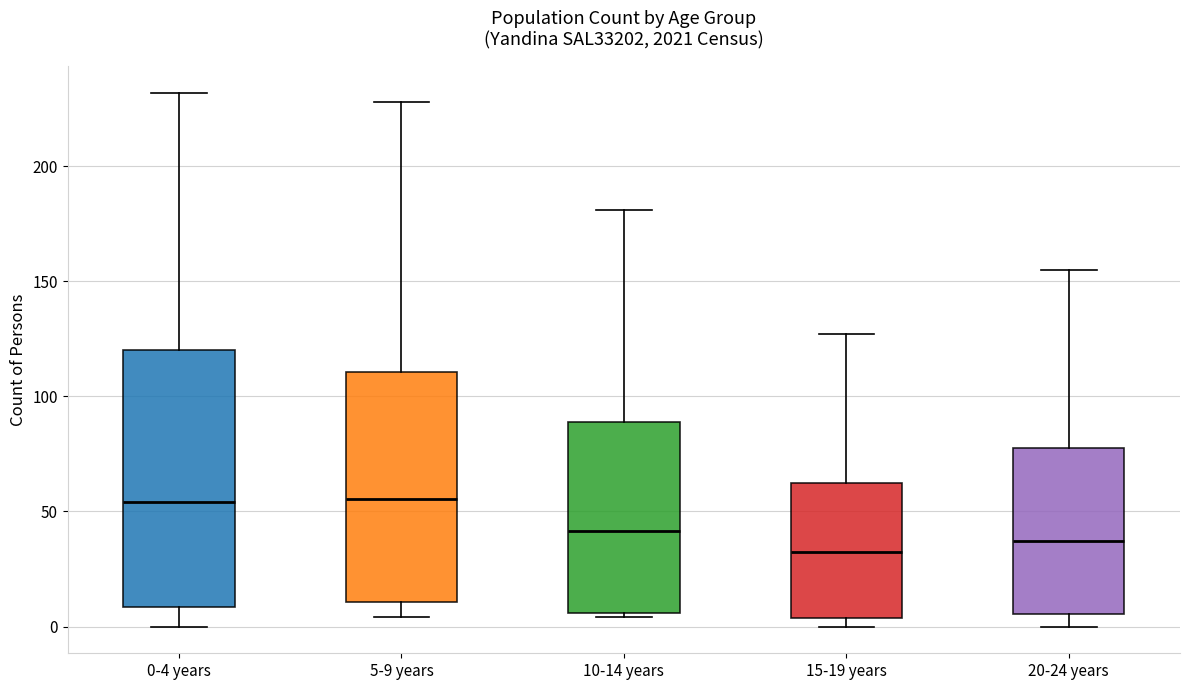

Reading left to right, transcribe this box plot: for each box, give where its median line is, the range the box spans, and where its two whiskers end, as read against the y-axis. The values are not printed on the chart, so give them approximately, as read against the axis.

0-4 years: median 55, box 10 to 120, whiskers 0 to 230
5-9 years: median 55, box 10 to 110, whiskers 5 to 230
10-14 years: median 40, box 5 to 90, whiskers 5 (just below the box's lower edge) to 180
15-19 years: median 35, box 5 to 65, whiskers 0 to 125
20-24 years: median 35, box 5 to 80, whiskers 0 to 155